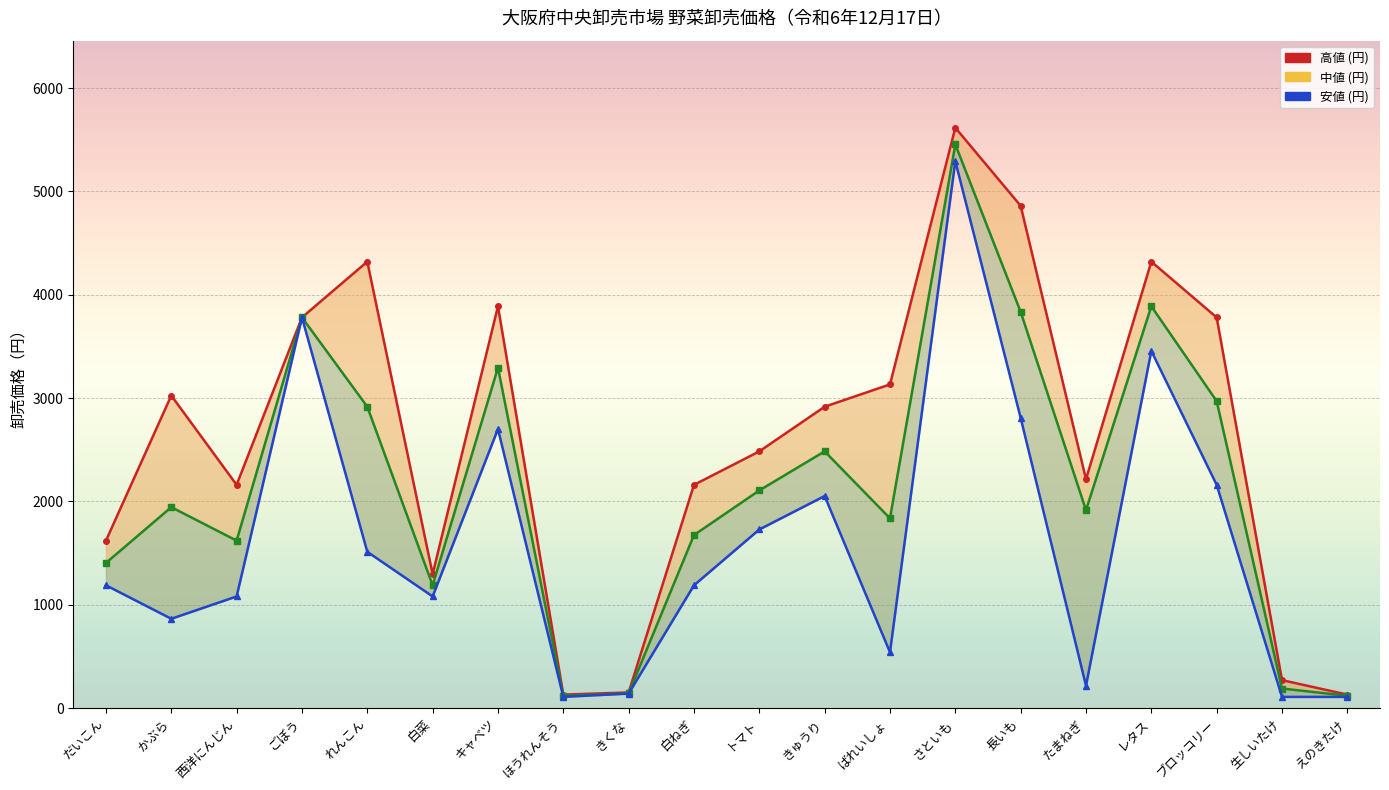

How many values in the 高値 (円) series are below 2916?

10